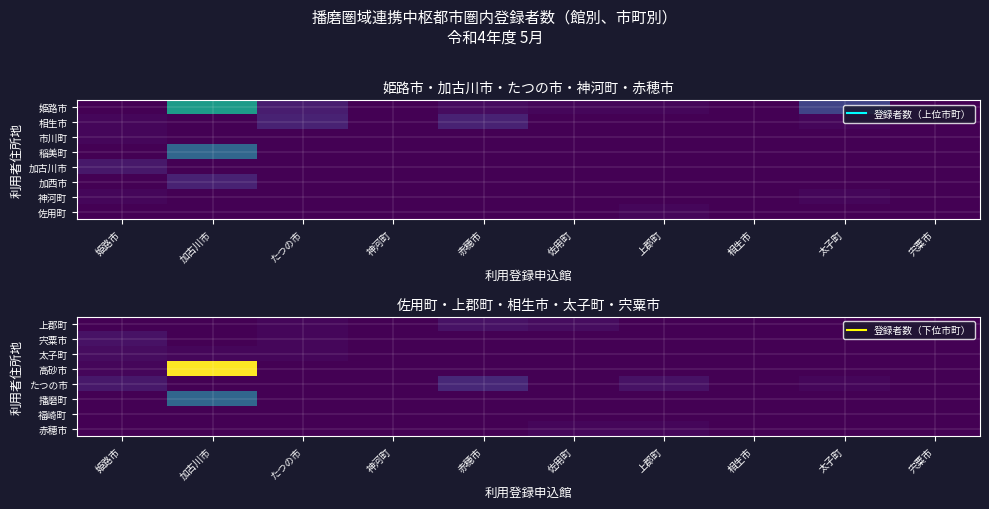

At 神河町, list the series in order from smallest to largest.

上郡町, 宍粟市, 太子町, 高砂市, たつの市, 播磨町, 福崎町, 赤穂市